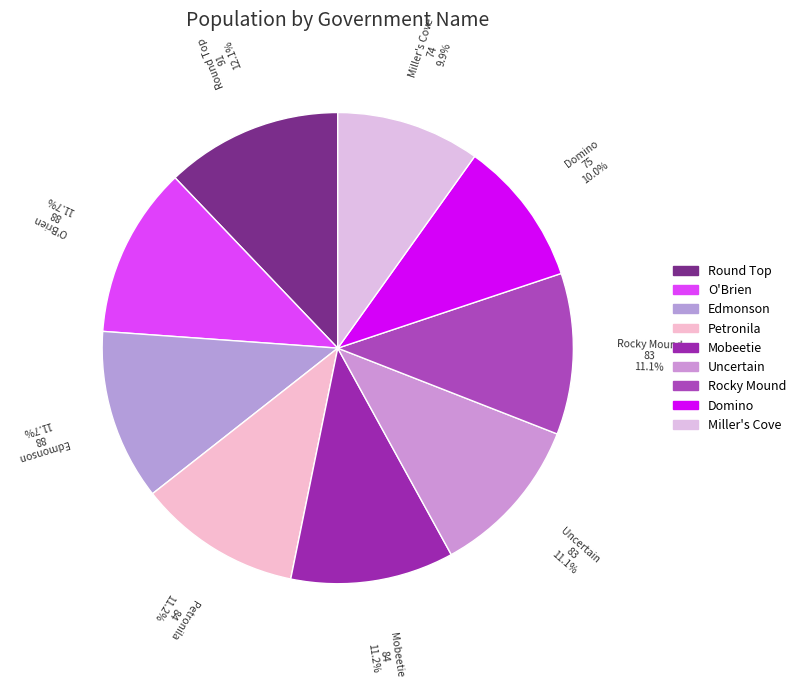

How many slices are in this pie chart?

9